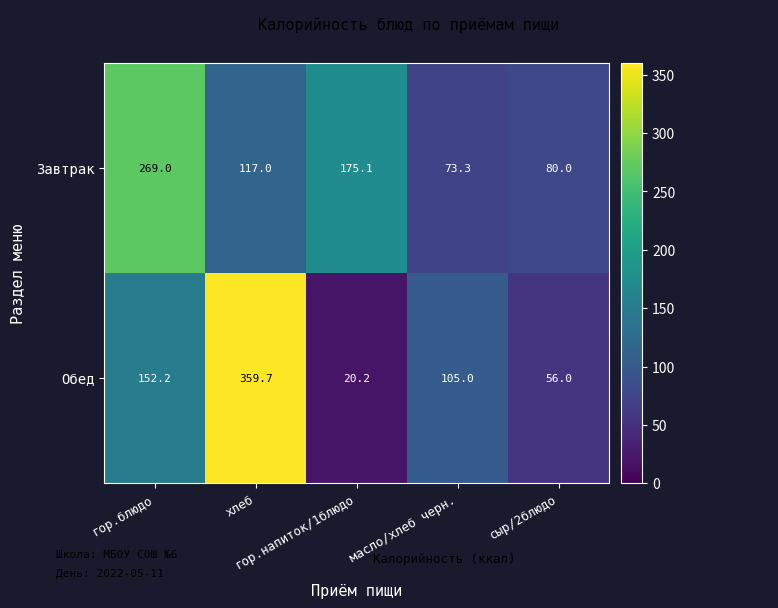

How many distinct data groups are displayed?

2